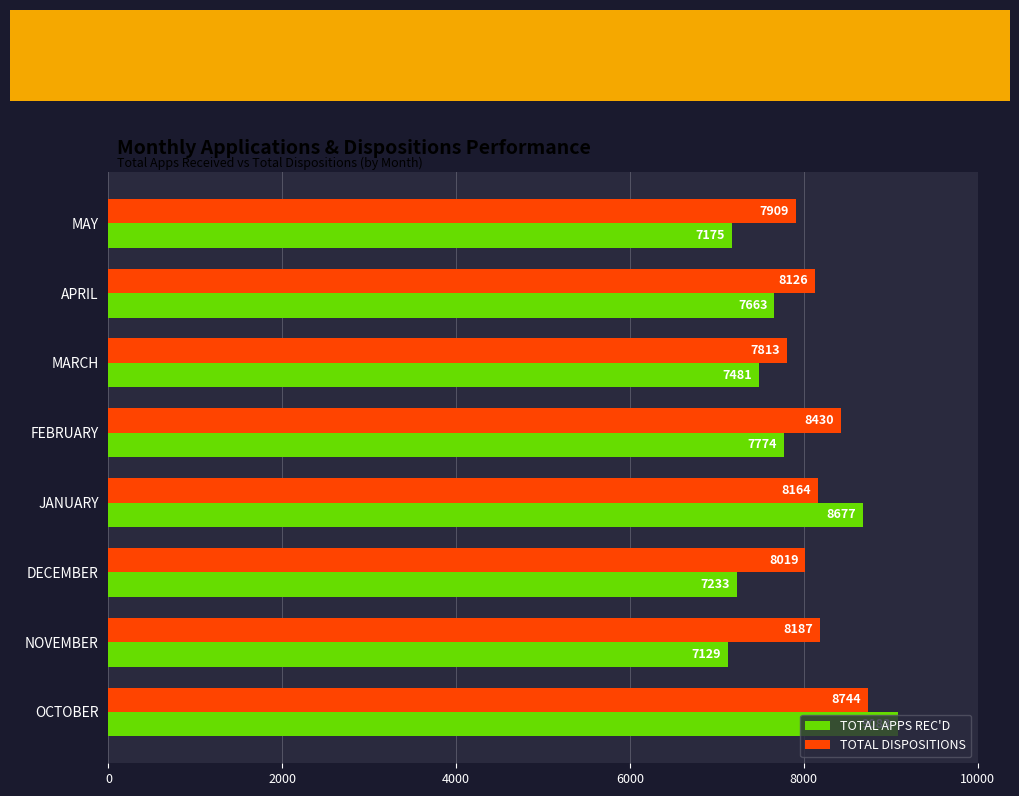

Rank the series at JANUARY from highest to lowest value.

TOTAL APPS REC'D, TOTAL DISPOSITIONS